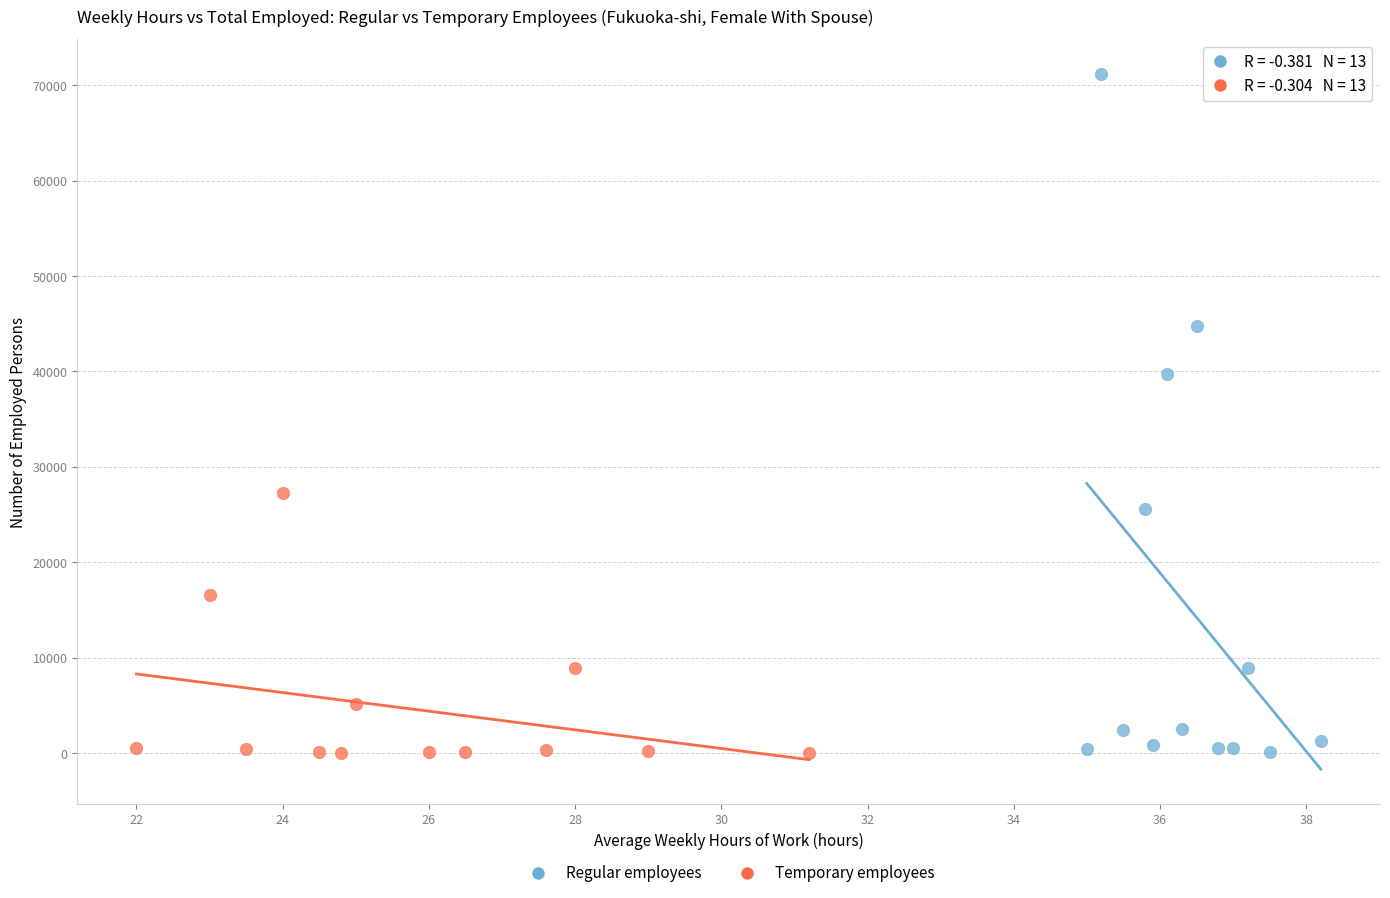

Which series has the widest spread of Y values?

Regular employees